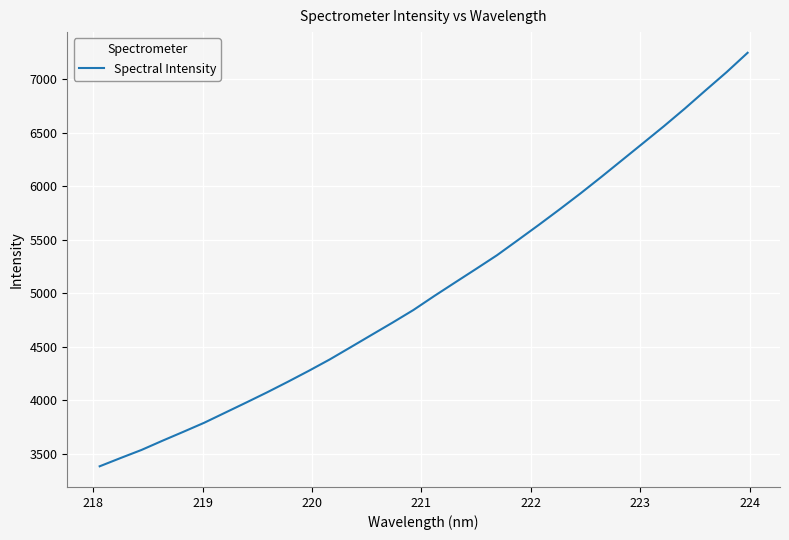

What is the smallest value displayed?

3384.4